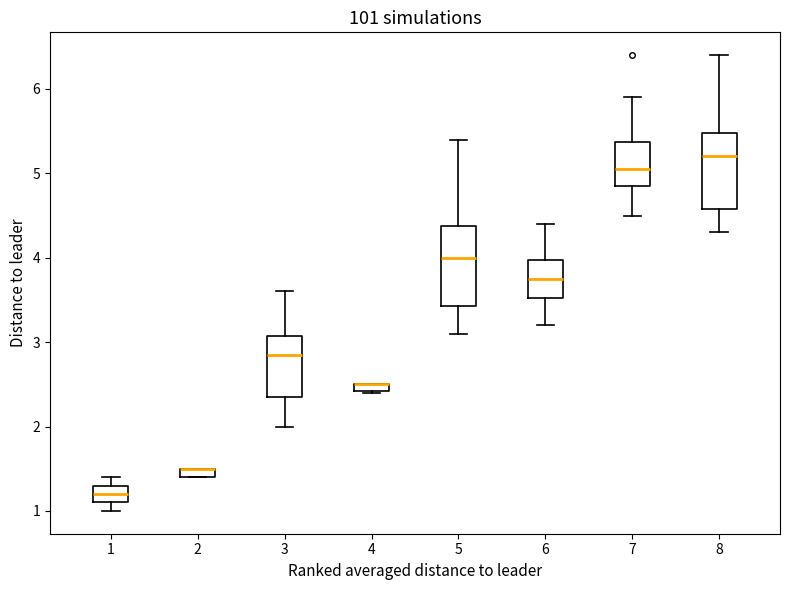

Where is the lower edge of the box at x = 8 on the y-axis? The values are not printed on the chart, so give them approximately, as read against the axis.

4.6